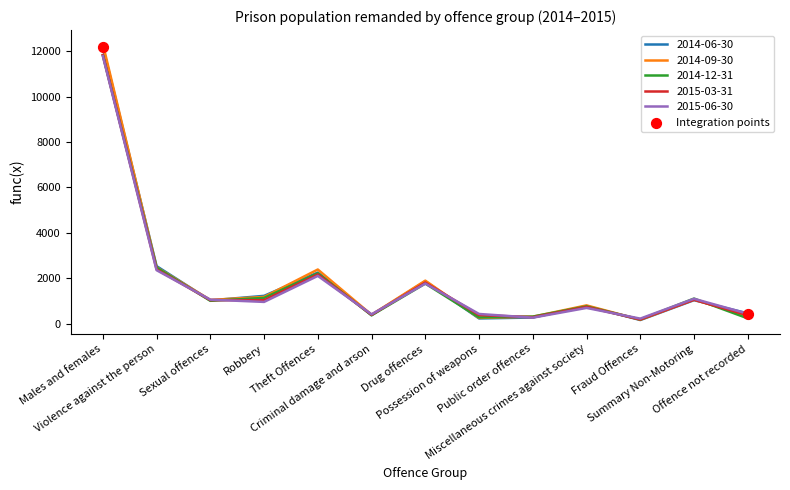

What is the total value across all series at Miscellaneous crimes against society?

3759